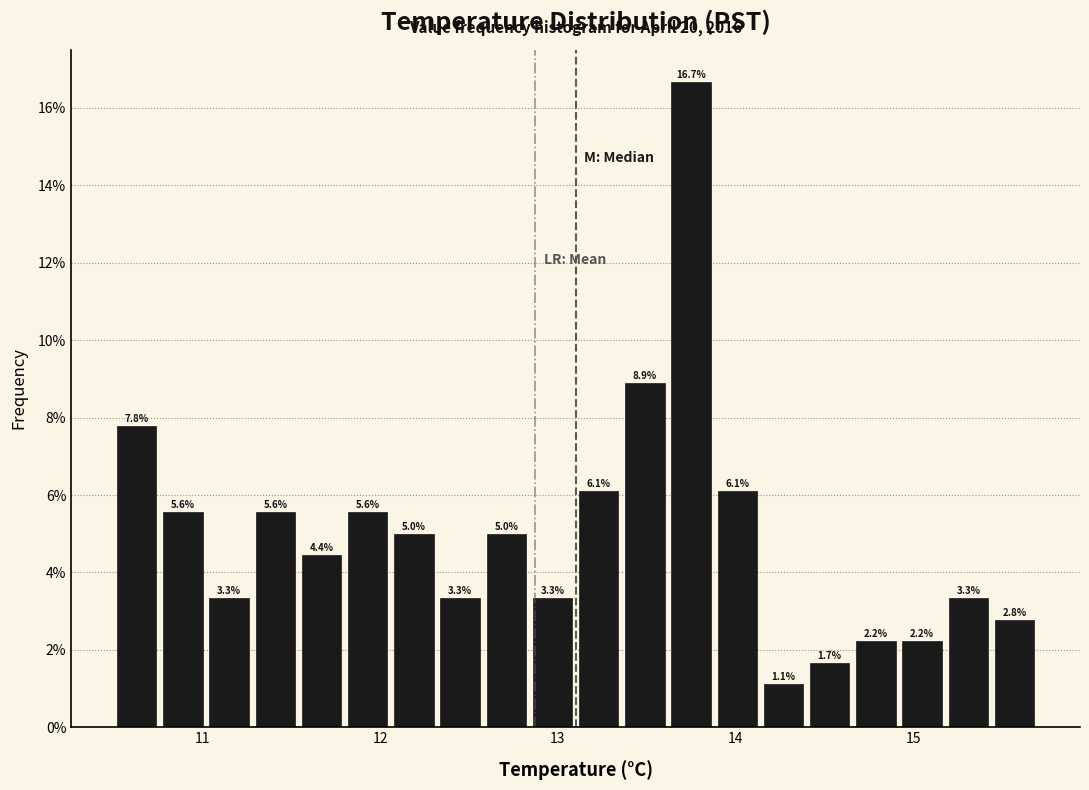

Around what value on the x-axis is the tallest bar? Give the approximate position of its centre, as read against the axis.

13.8